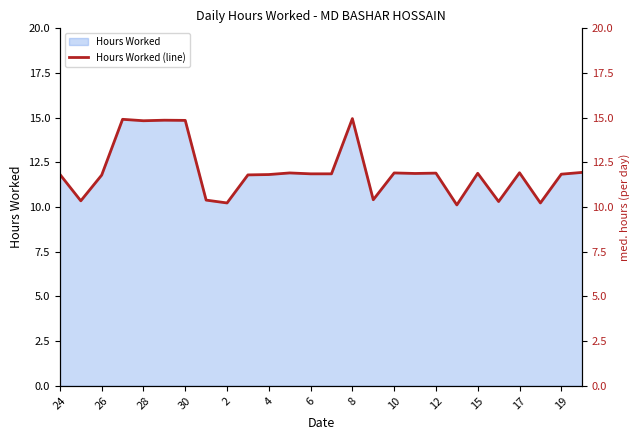

What is the difference between the maximum and minimum values?

4.8